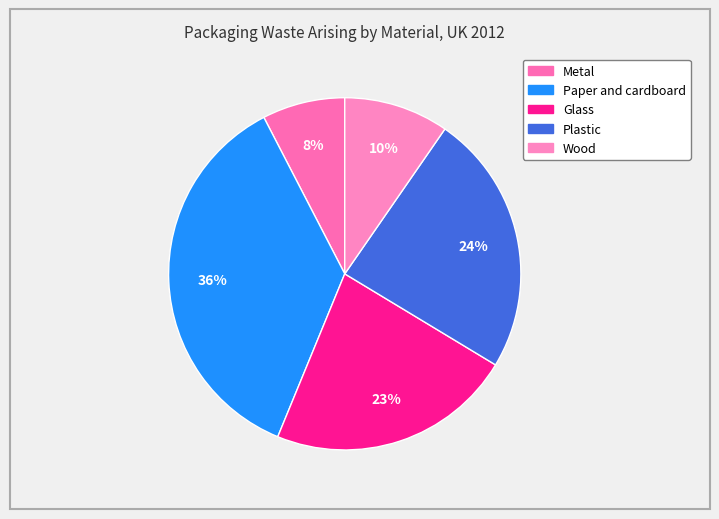

Which has a higher value, Metal or Plastic?

Plastic